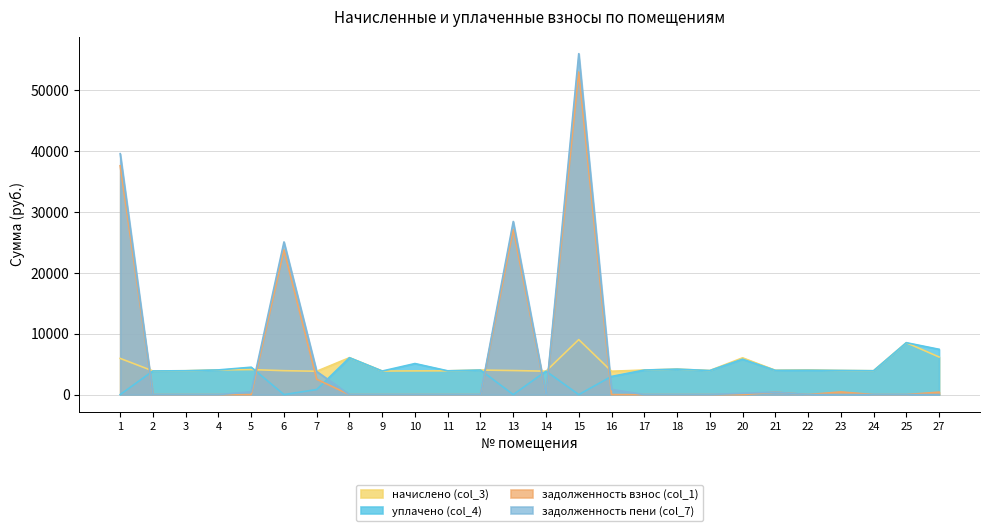

Where do задолженность взнос (col_1) and задолженность пени (col_7) first cross each other?

20 and 21